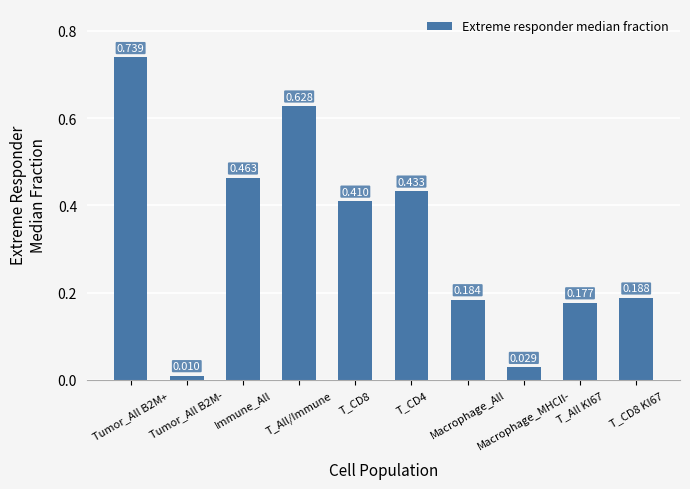

At which category does the chart reach its minimum across all series?

Tumor_All B2M-